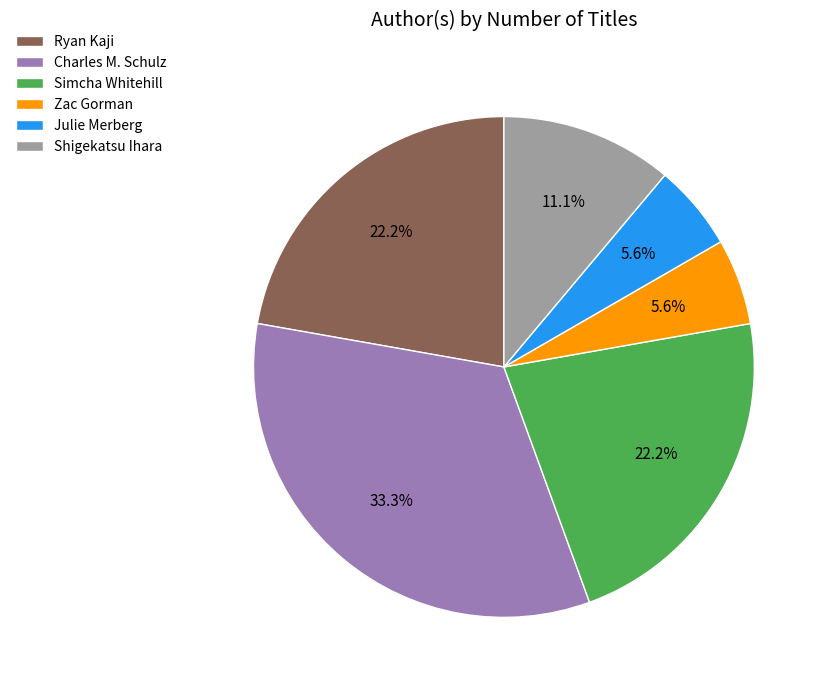

To the nearest percent, what is the difference between the largest and smallest slice percentages?

28%